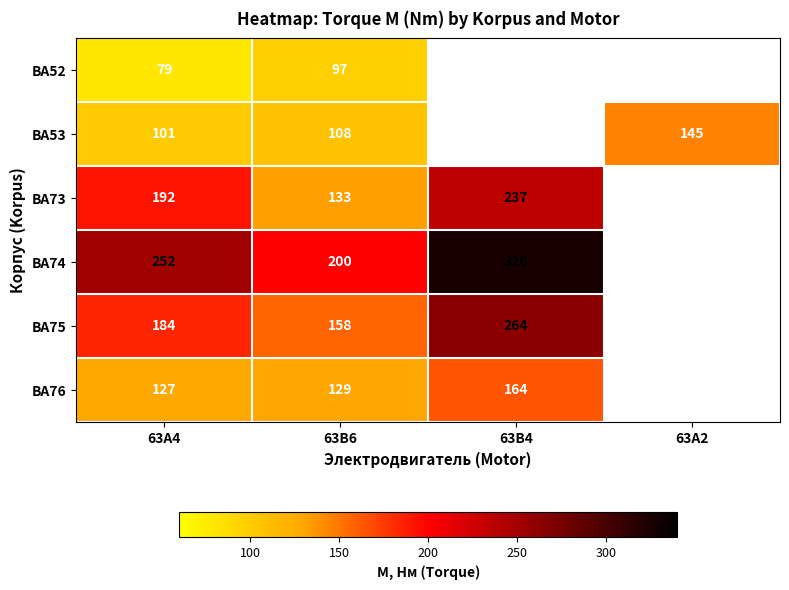

True or false: BA75 has a value of 70.0 at 63B4.

False